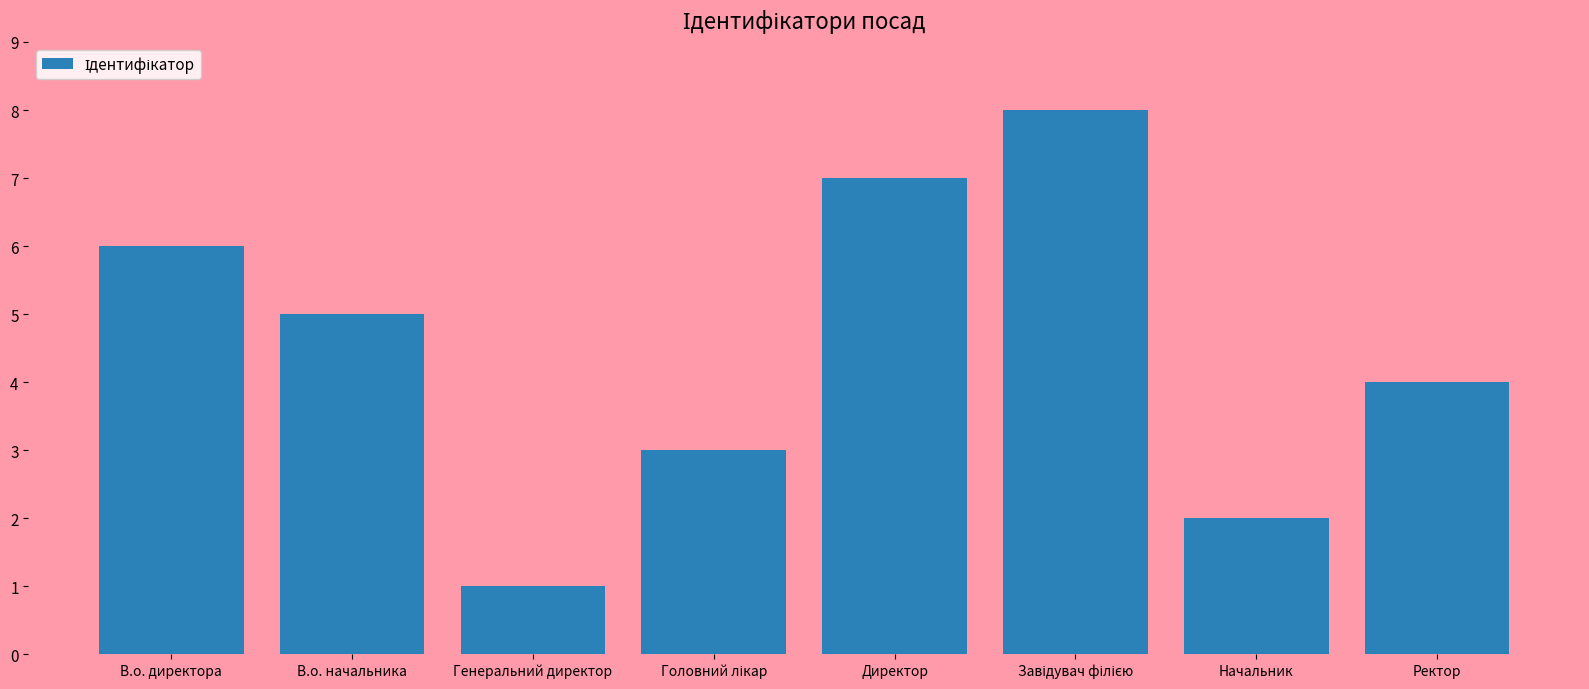

True or false: the data shows 4 at Ректор.

True